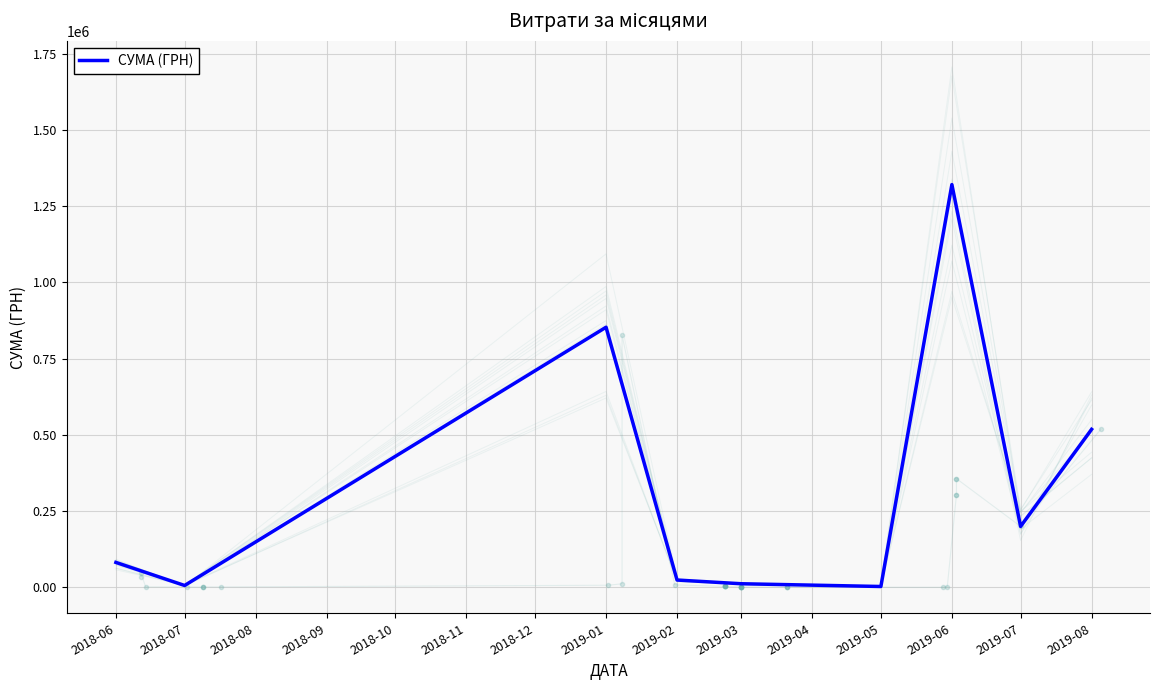

At which label is СУМА (ГРН) closest to 661835?

2019-08